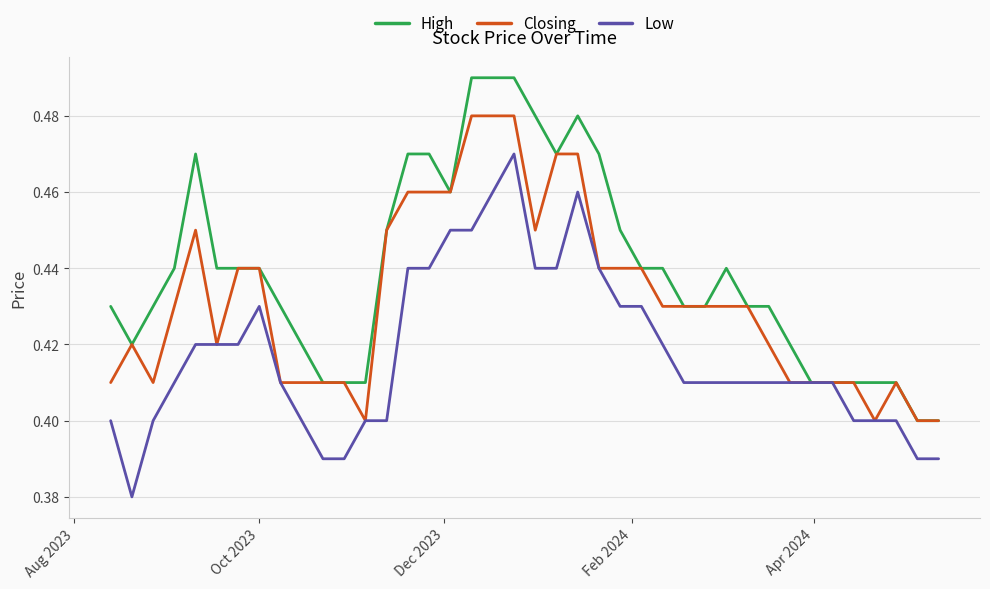

What is the difference between the maximum and minimum values in the Low series?

0.1